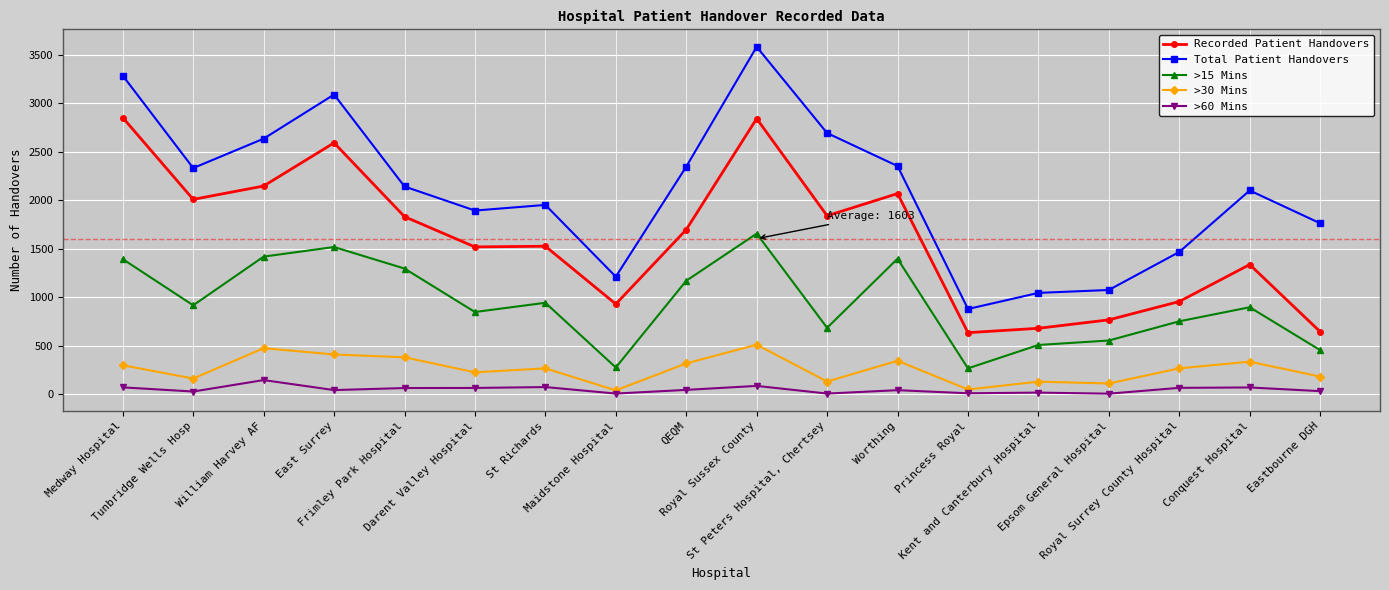

At which category does >30 Mins reach its first local valley?

Tunbridge Wells Hosp